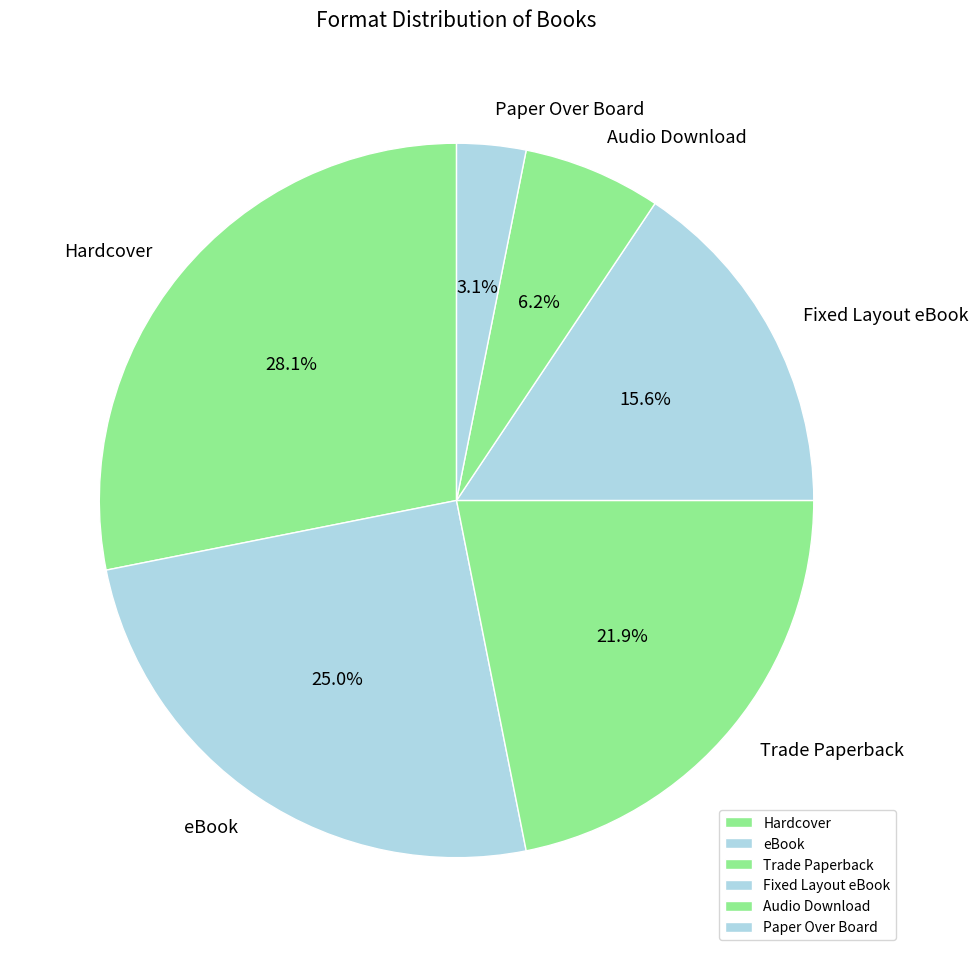

Which slice is the smallest?

Paper Over Board